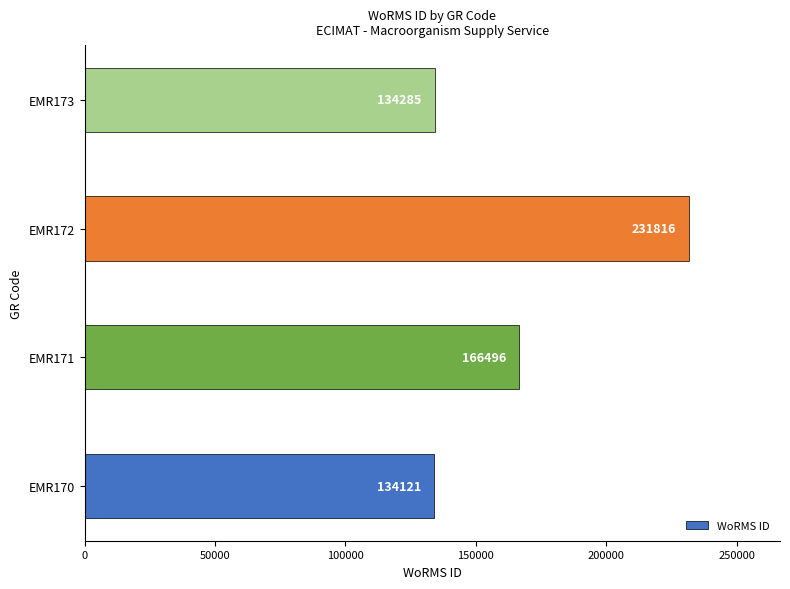

What is the minimum value shown in the chart?

134121